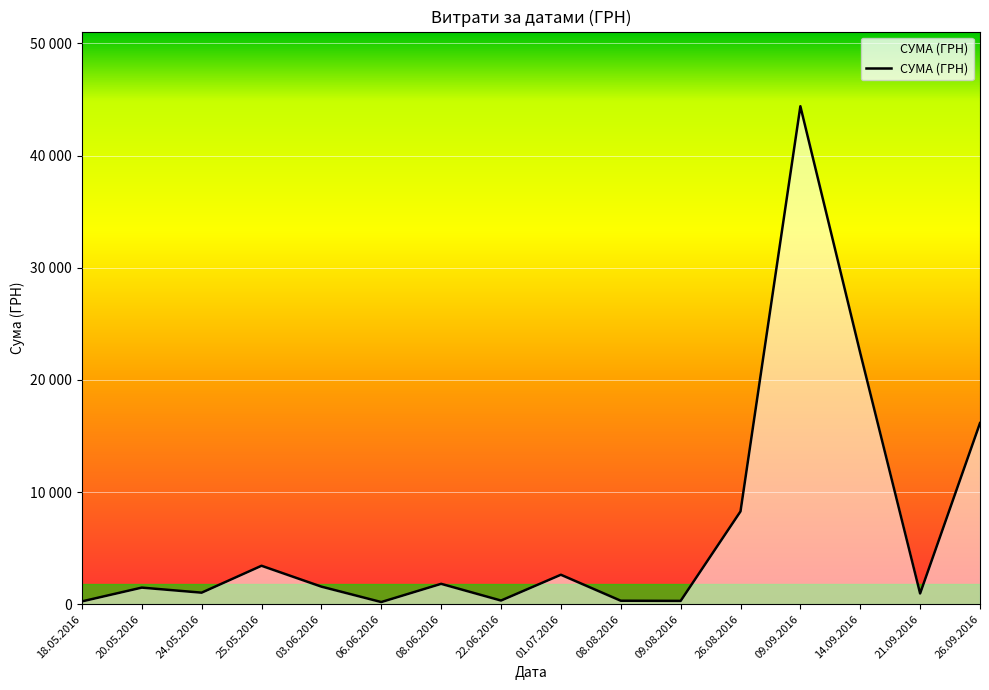

Does the chart display data point markers on the line(s)?

No